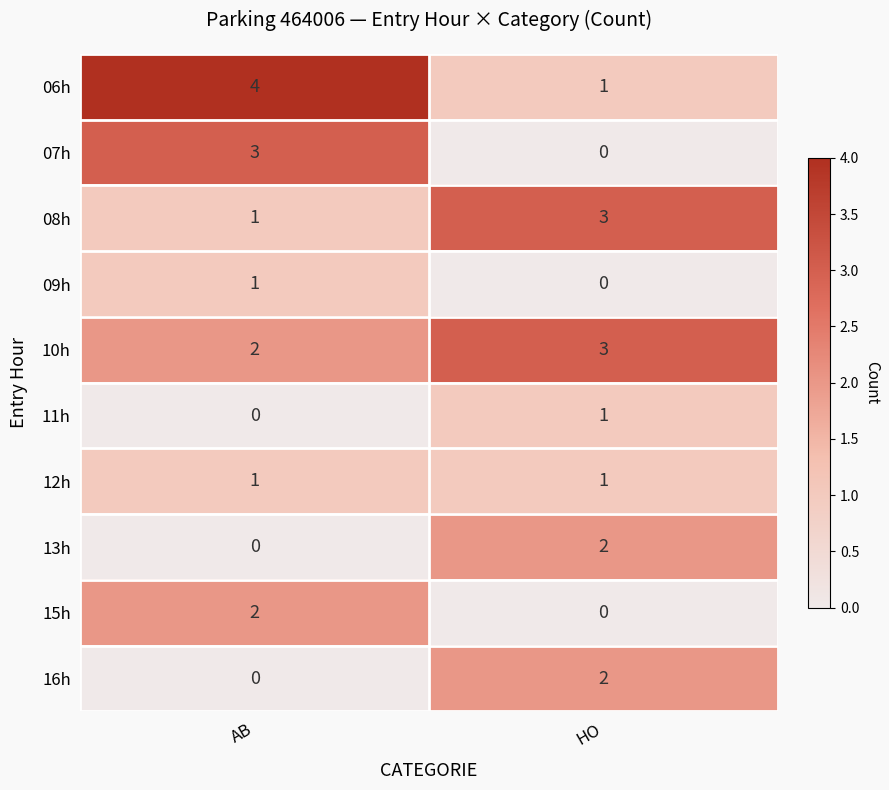

The 06h series shows 1 at HO. True or false?

True